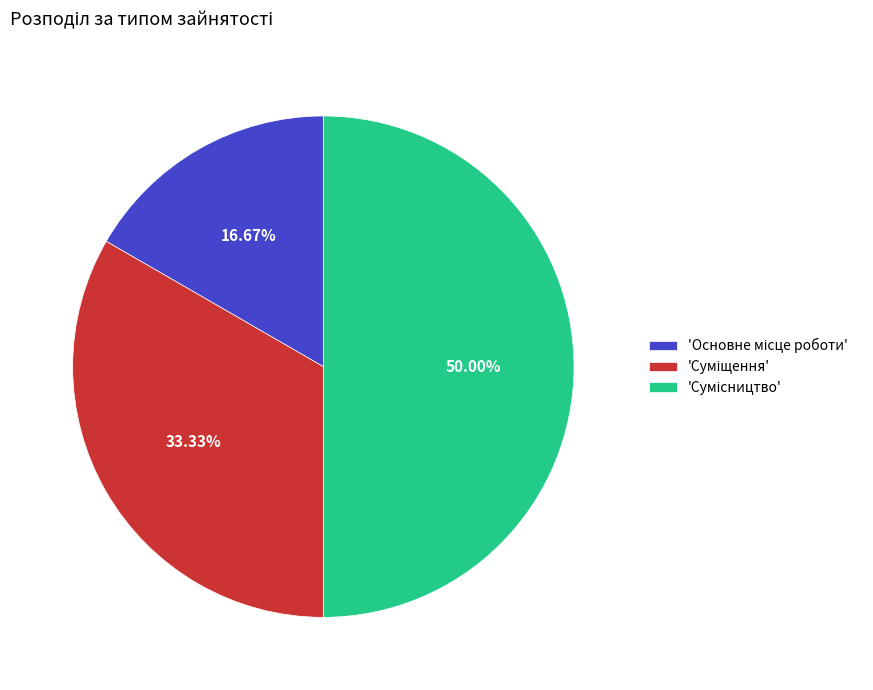

Count the number of slices in the pie.

3